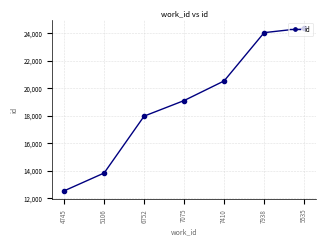

How many lines are shown in the chart?

1